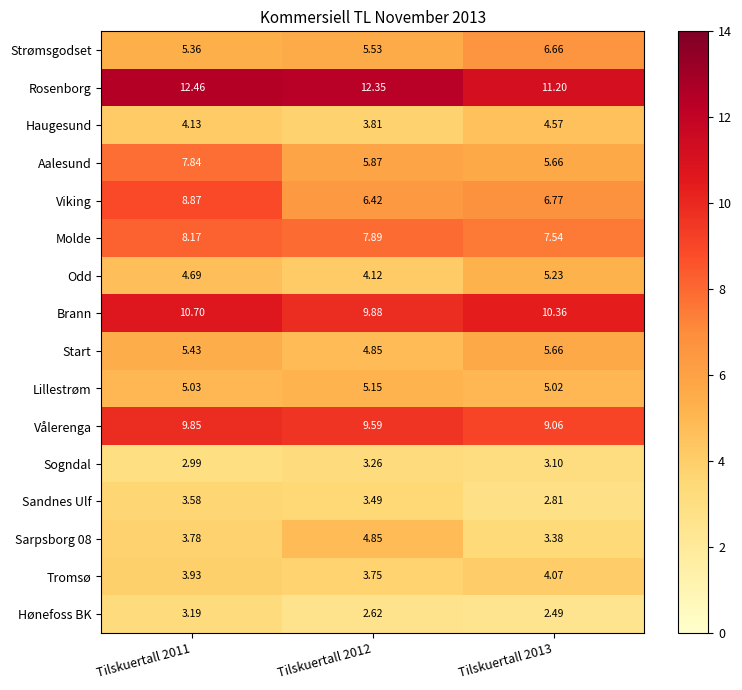

Between Tilskuertall 2011 and Tilskuertall 2013, which series saw the biggest shift?

Aalesund